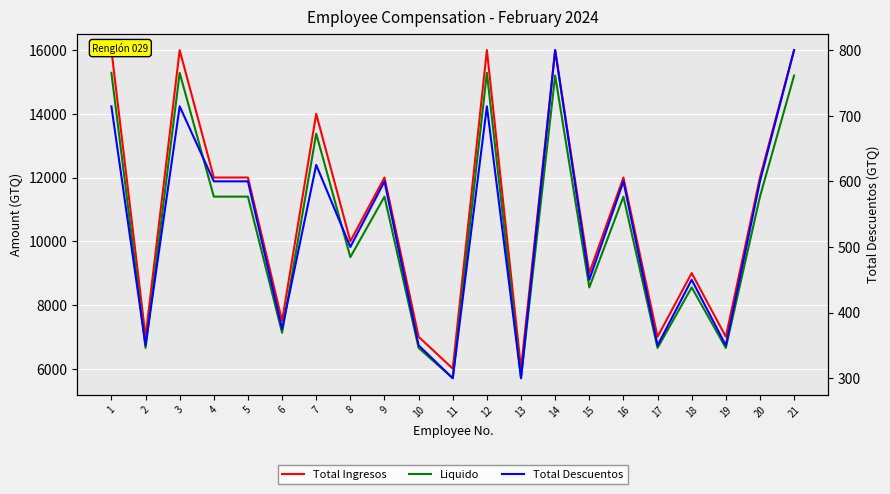

What is the highest value of the Total Ingresos series?

16000.0